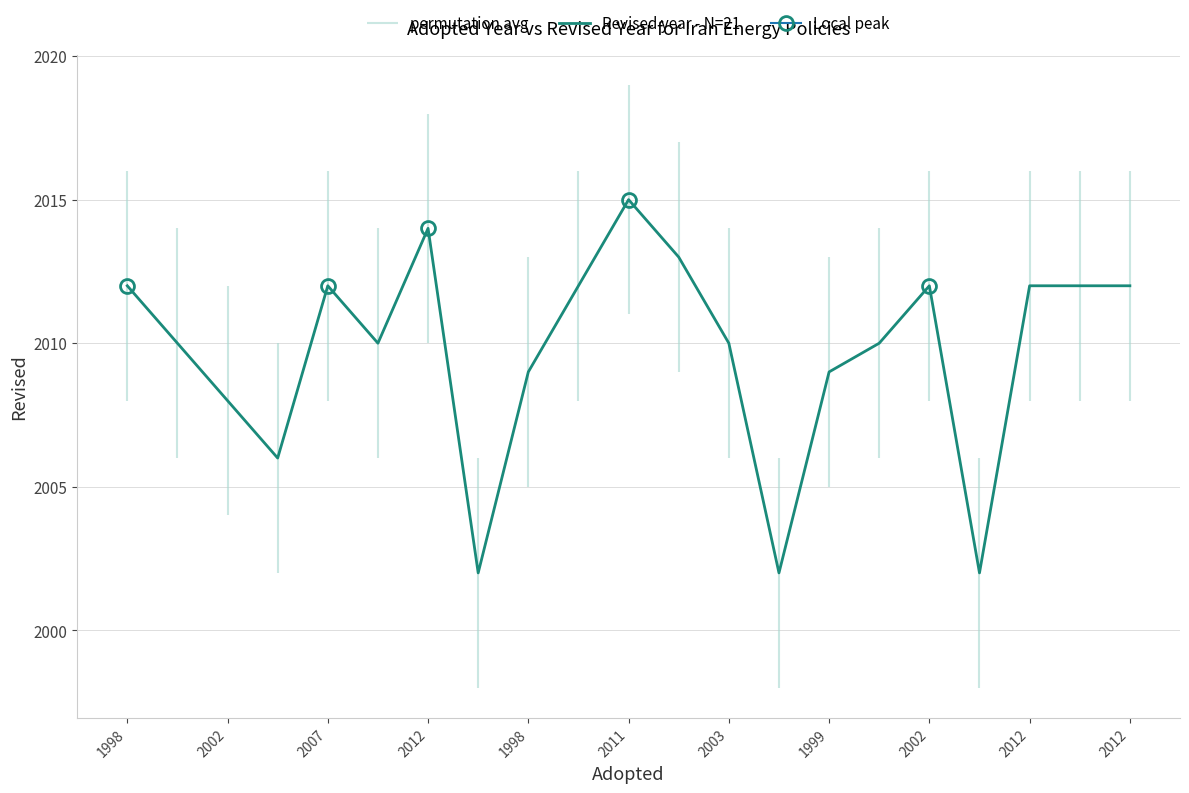

What is the smallest value displayed?

2002